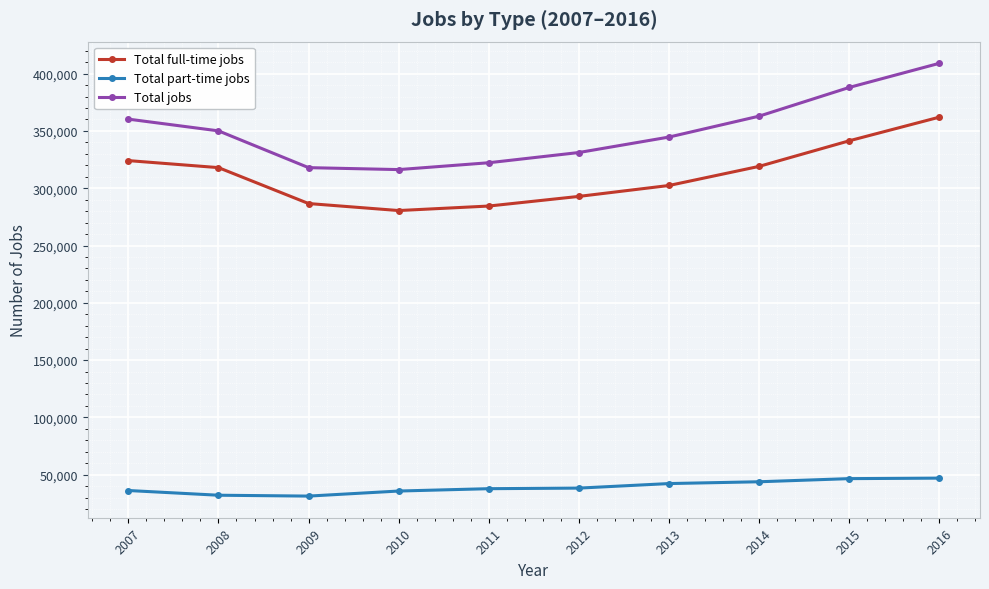

What is the sum of the Total part-time jobs values at 2015 and 2013?

88831